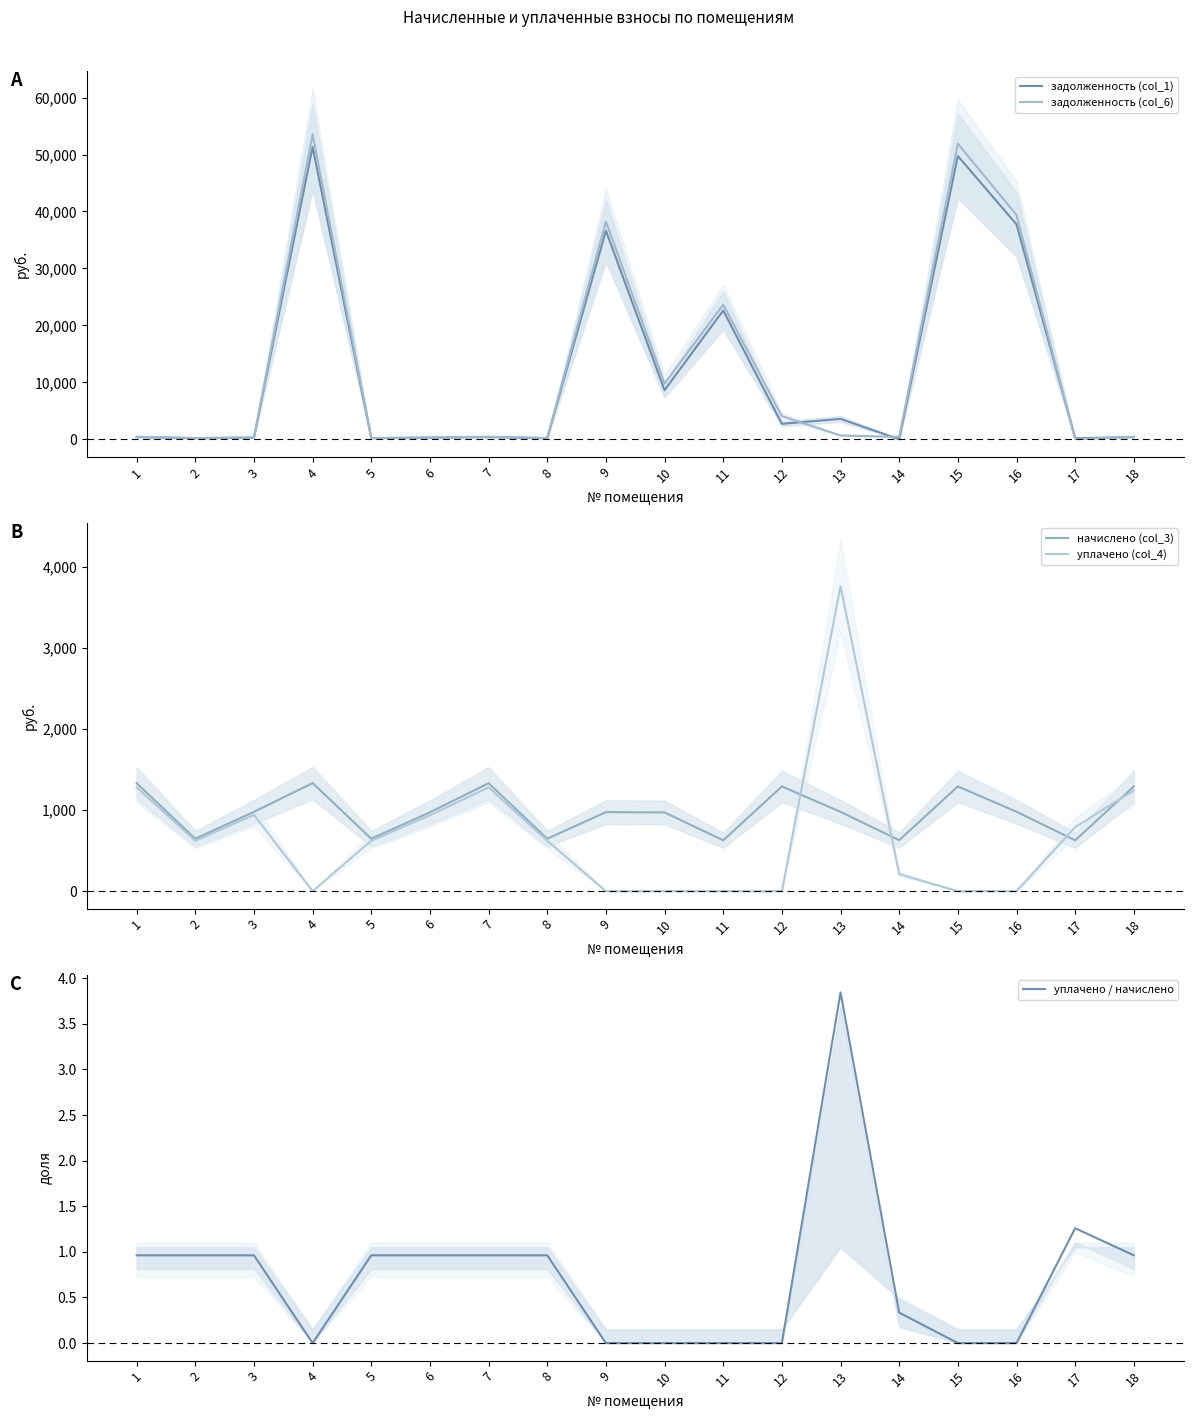

The value of уплачено / начислено at 9 is 0.0. True or false?

True